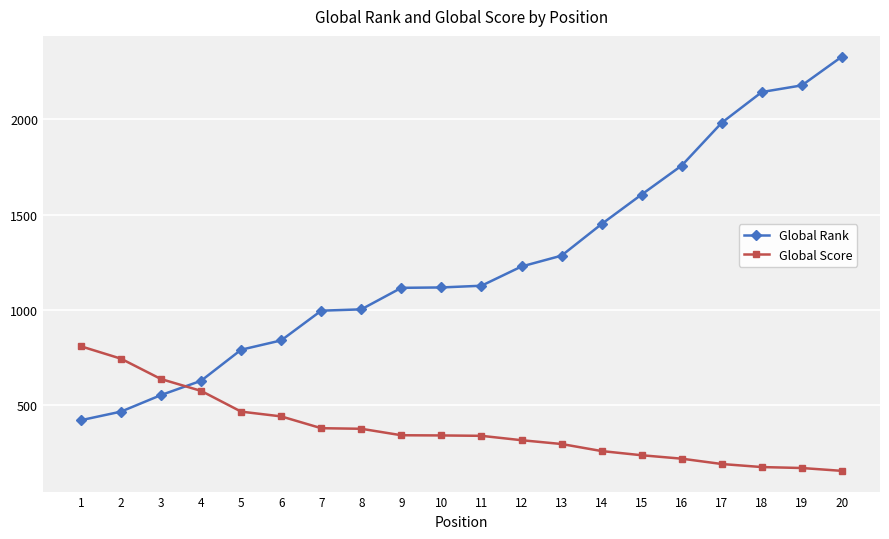

What is the minimum value for Global Rank?

420